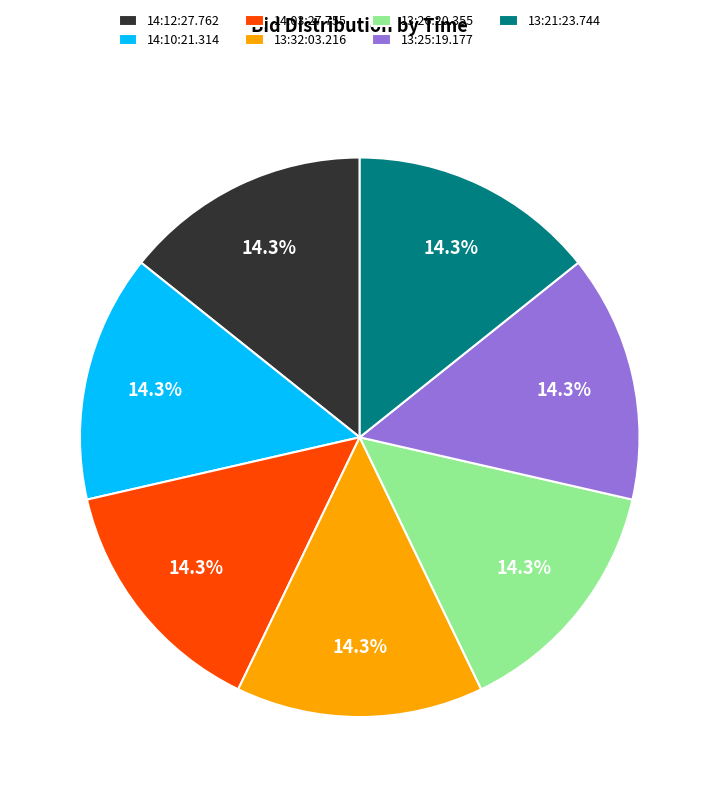

Do 13:32:03.216 and 14:03:27.755 together represent more than half of the pie?

No